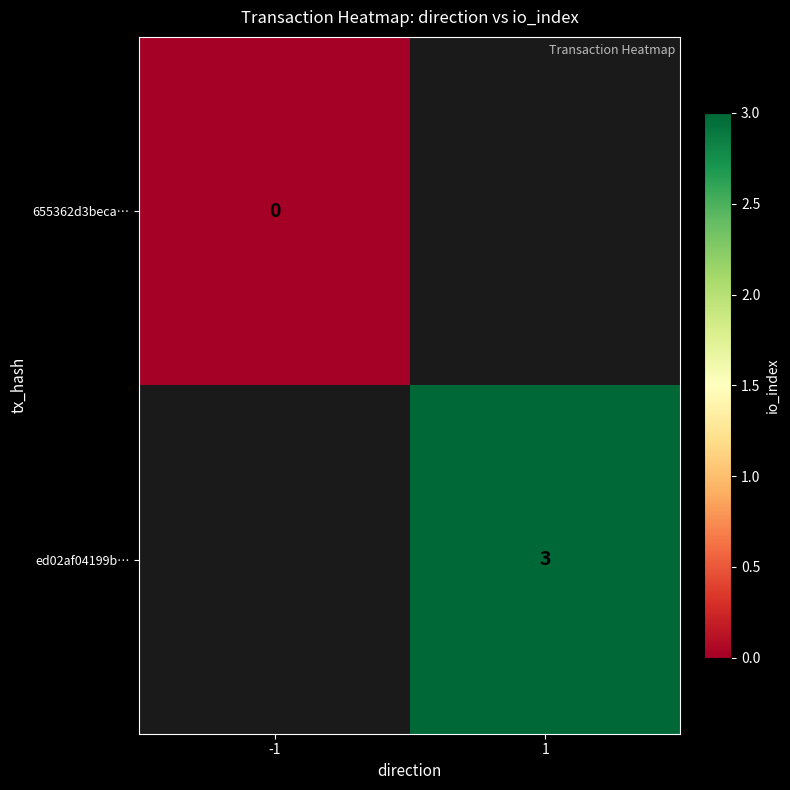

At how many categories does at least one series exceed 0?

1